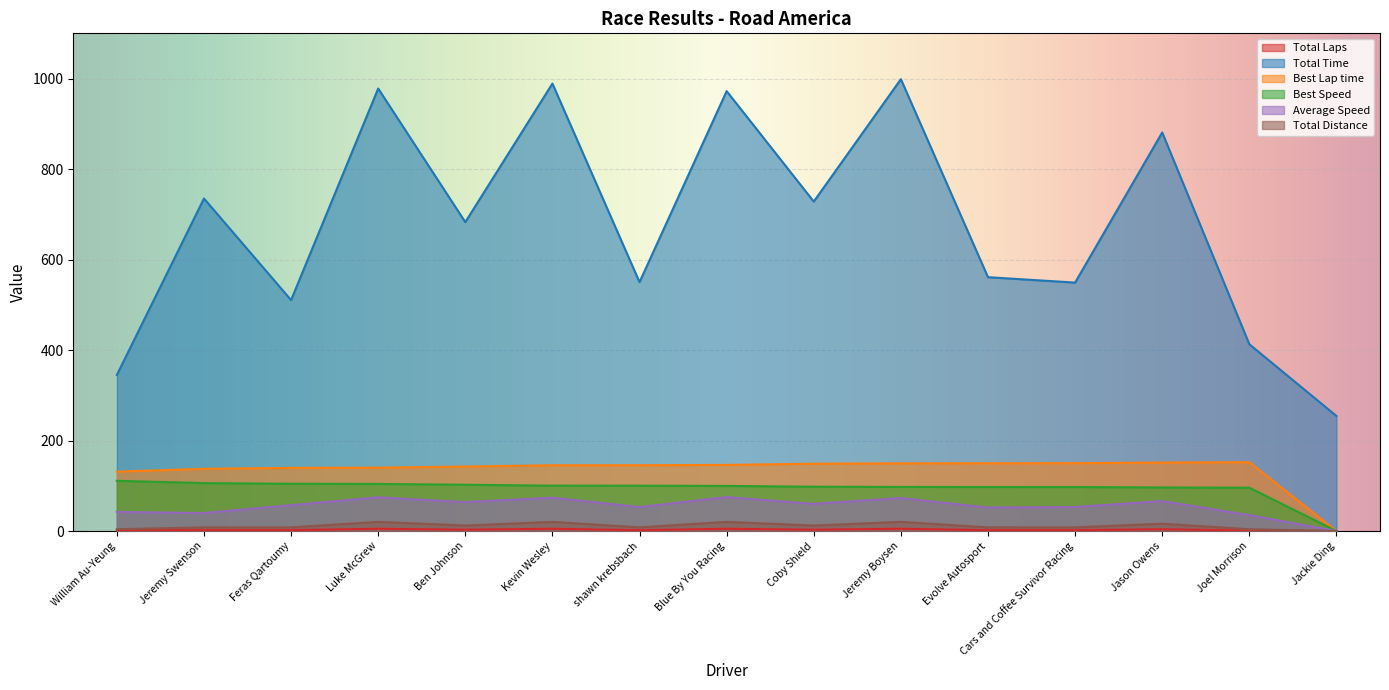

What is the total value across all series at Jeremy Boysen?

1343.9